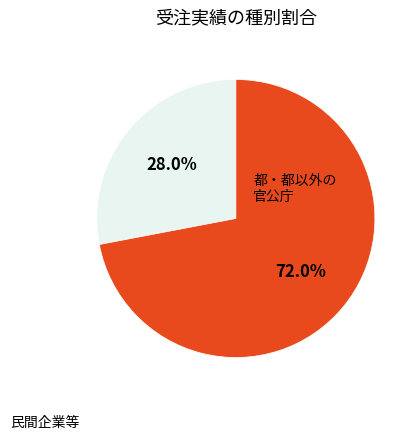

To the nearest percent, what is the average slice percentage?

50%